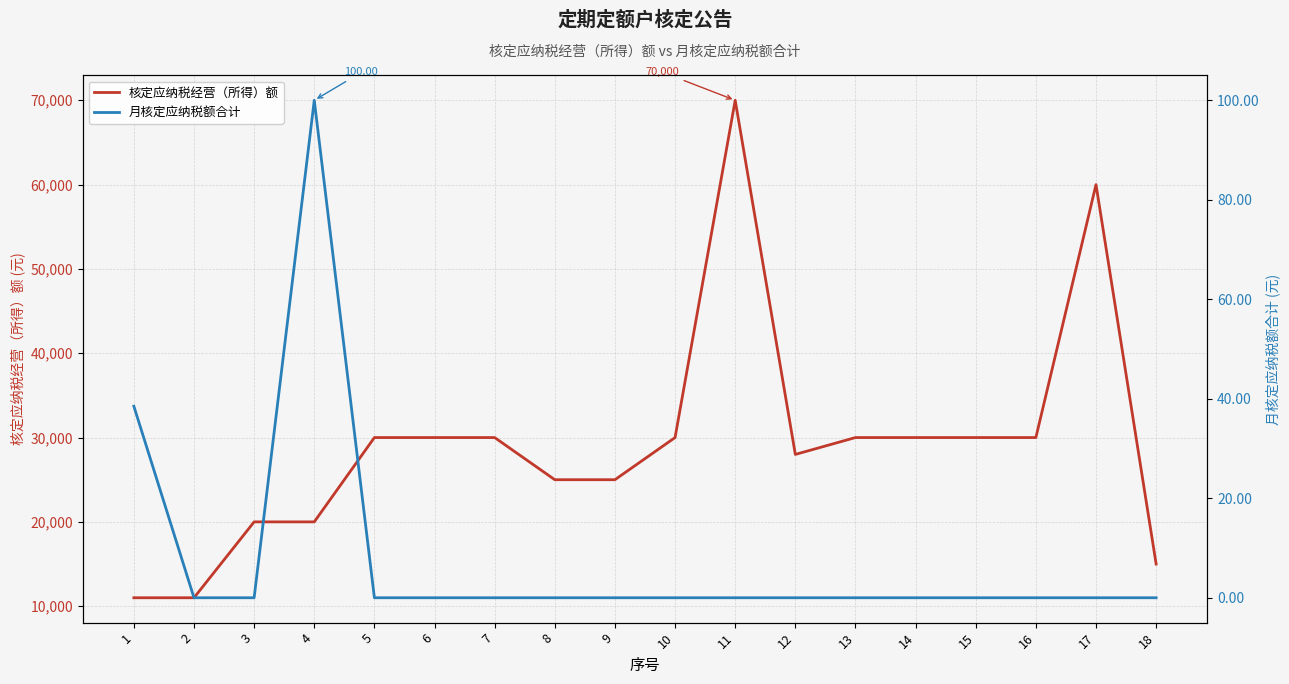

True or false: 月核定应纳税额合计 and 核定应纳税经营（所得）额 intersect in this chart.

False